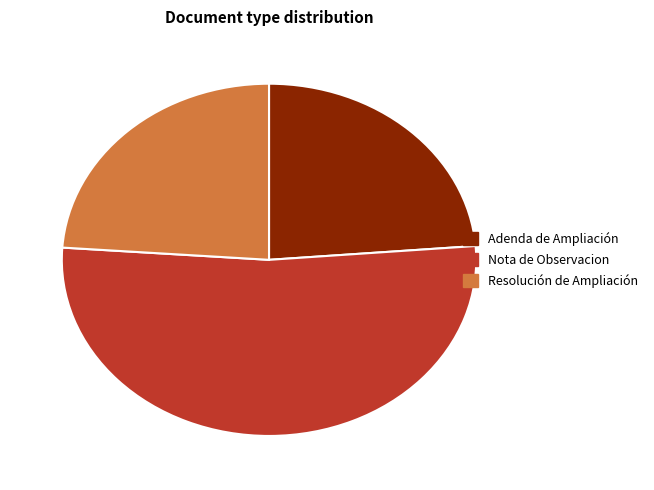

Which category accounts for the majority?

Nota de Observacion